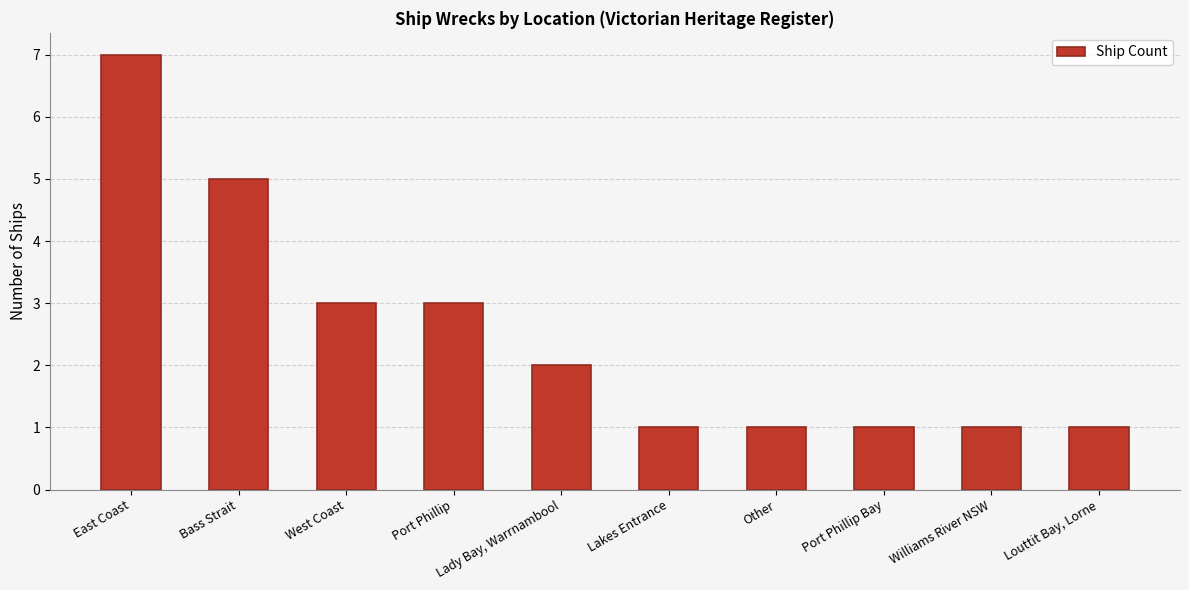

What is the difference between the second highest and second lowest values?

4